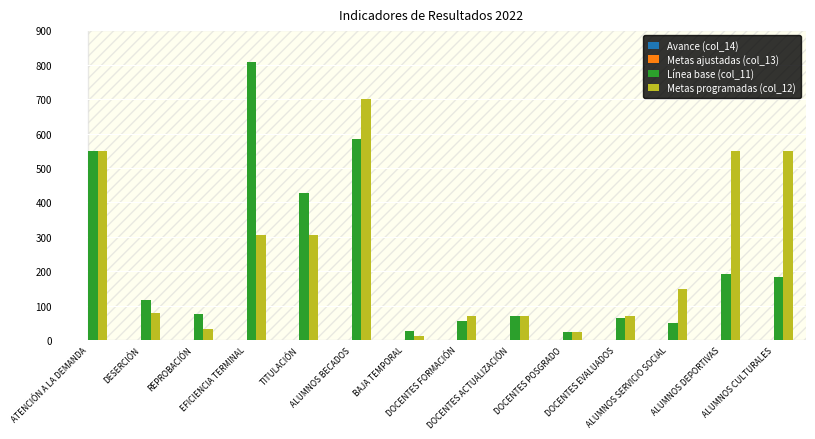

What is the greatest value displayed?

807